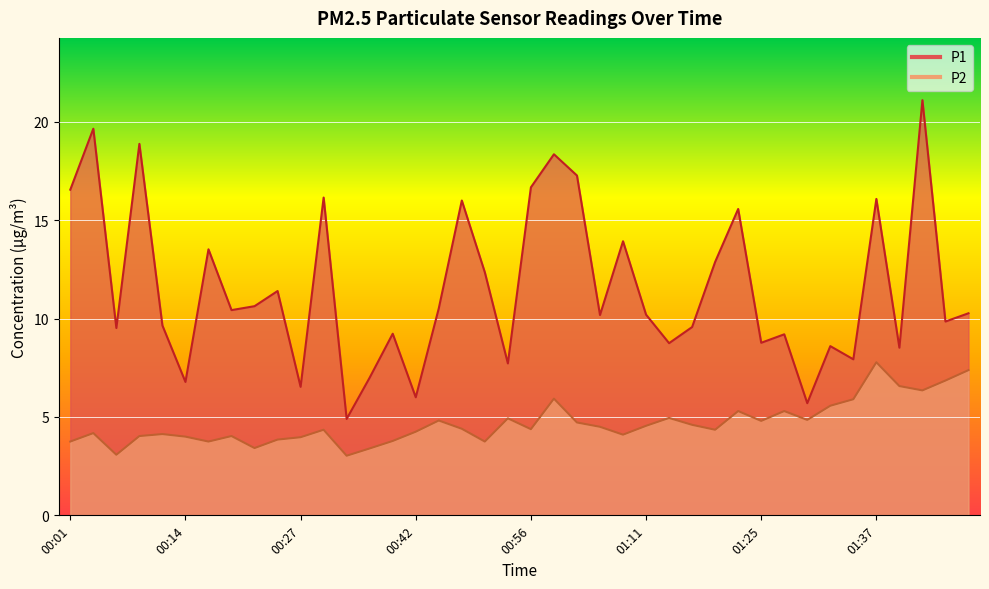

List the series in order of their overall mean, highest first.

P1, P2